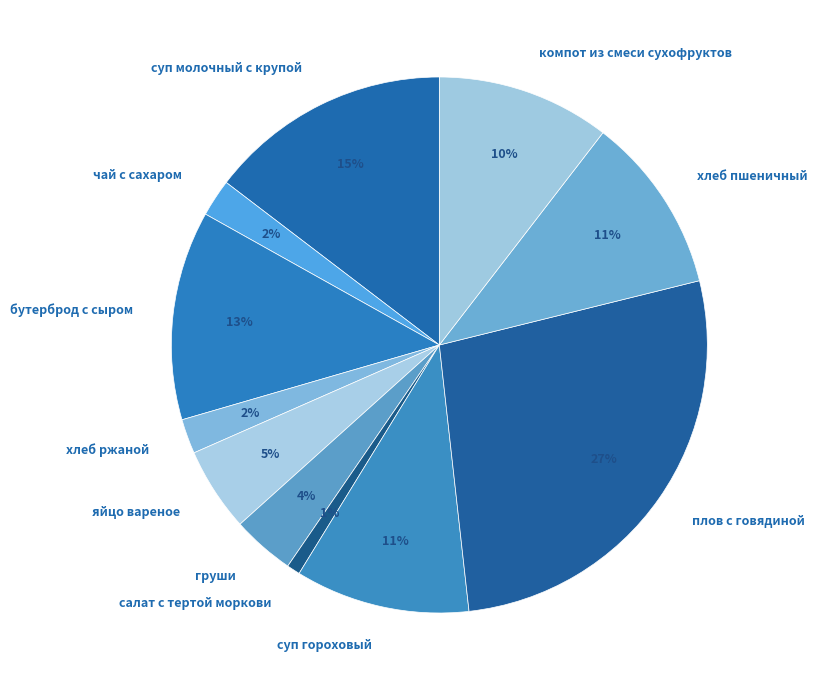

Combined, do плов с говядиной and суп молочный с крупой account for over 50%?

No